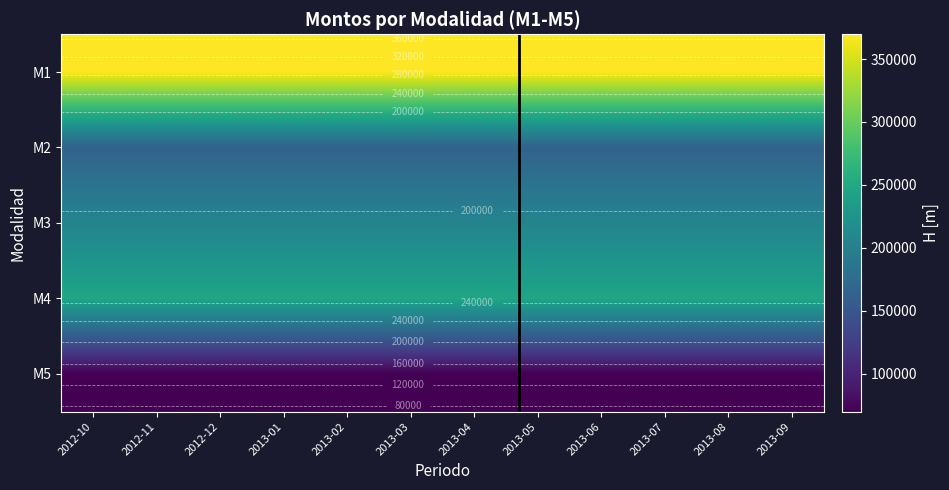

Read the M4 value at 2013-03.

246420